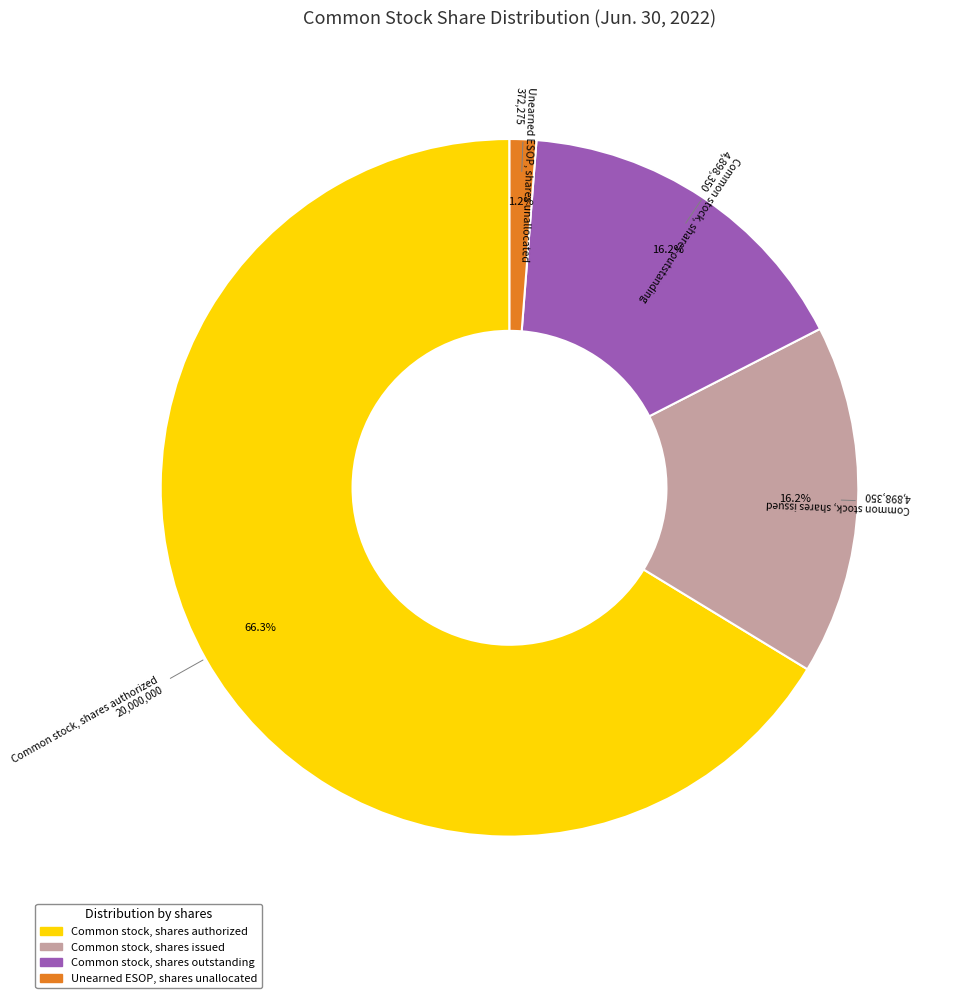

True or false: Unearned ESOP, shares unallocated accounts for 11% of the total.

False